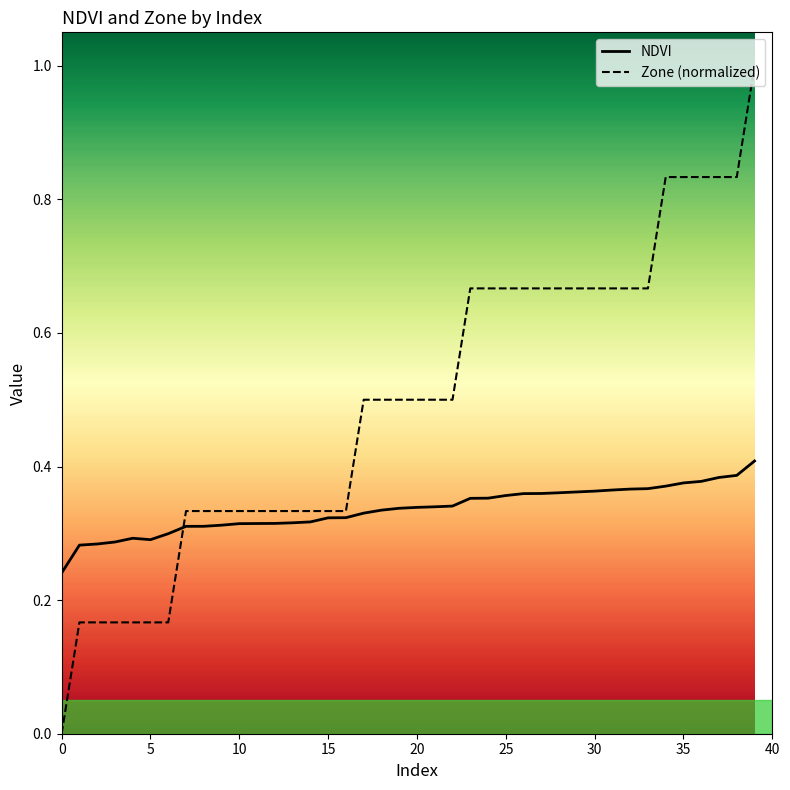

Which series has the largest total across all categories?

Zone (normalized)